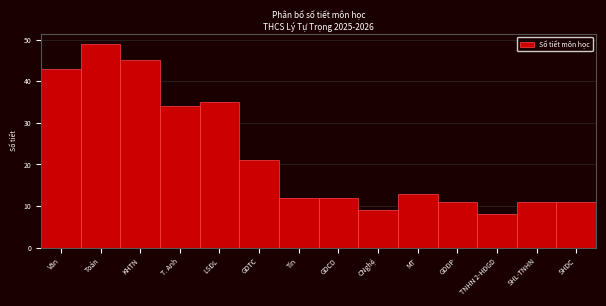

Reading left to right, transcribe all the data shown in this chart.

43	49	45	34	35	21	12	12	9	13	11	8	11	11